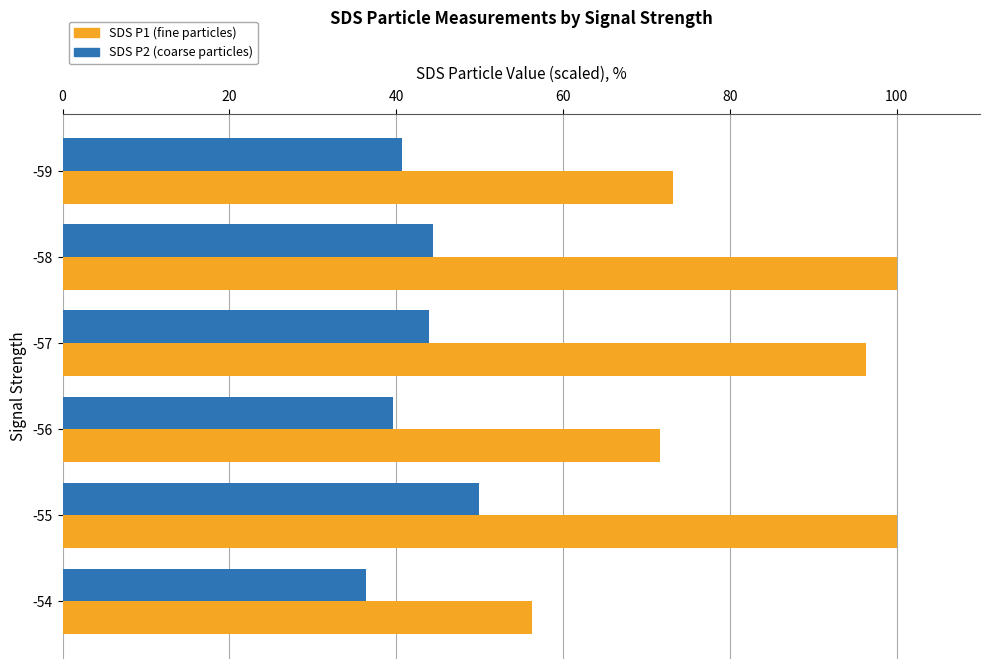

At which category is the sum across all series the highest?

-55